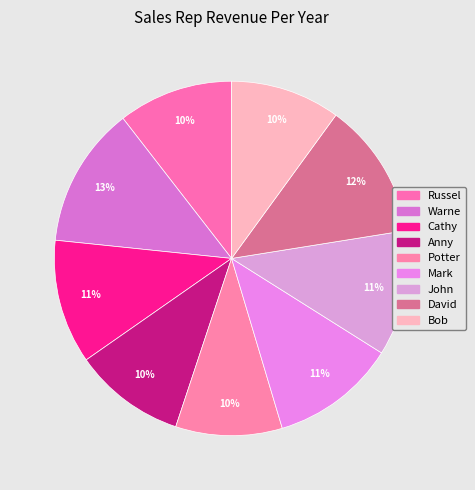

True or false: Mark accounts for 1% of the total.

False